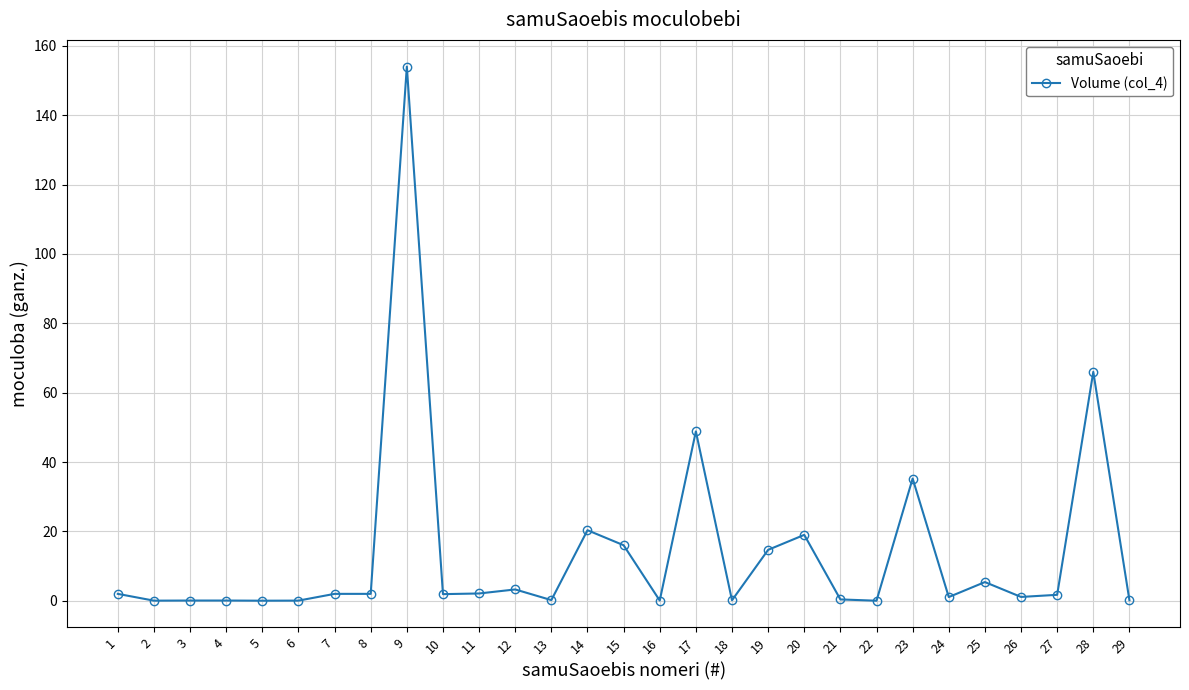

The value at 23 is 35.3. True or false?

True